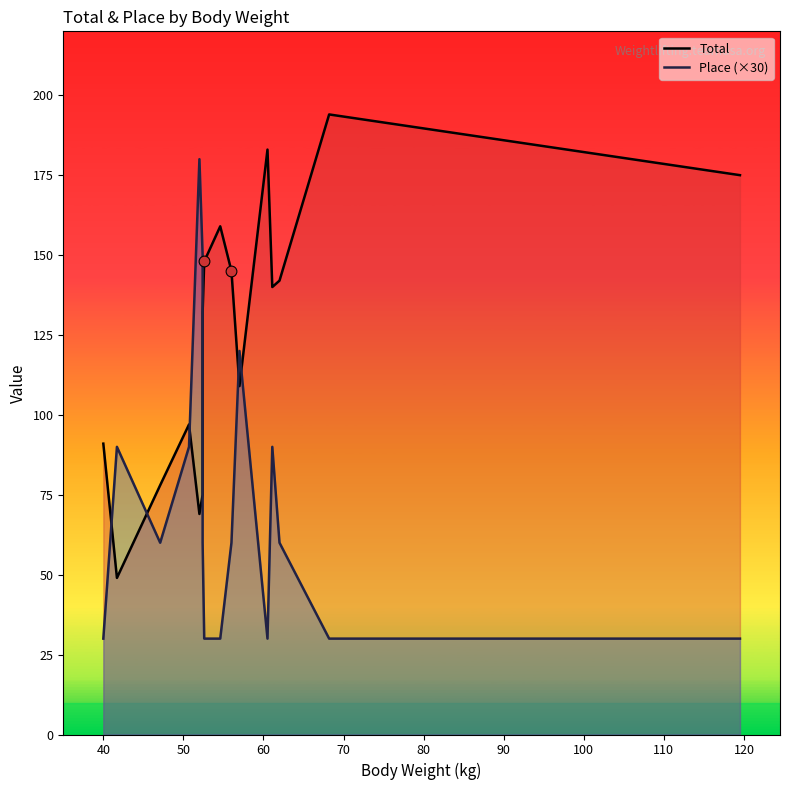

Which series reaches the minimum Y coordinate?

Place